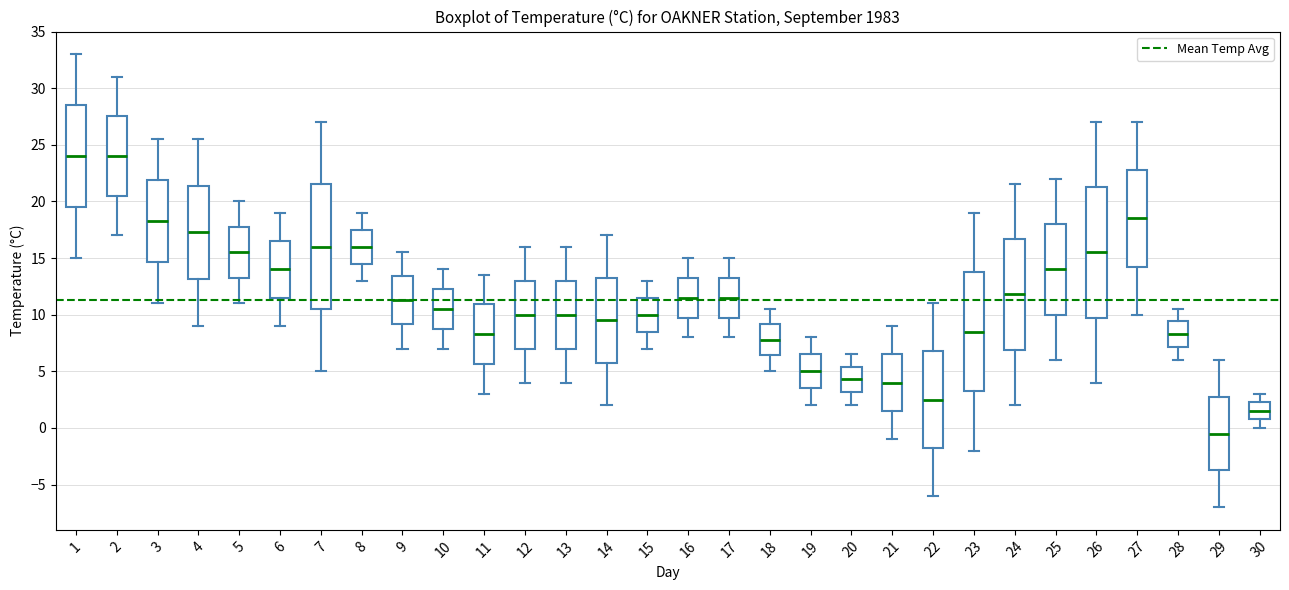

Which box is the tallest, from its lower edge to its upper edge?

26